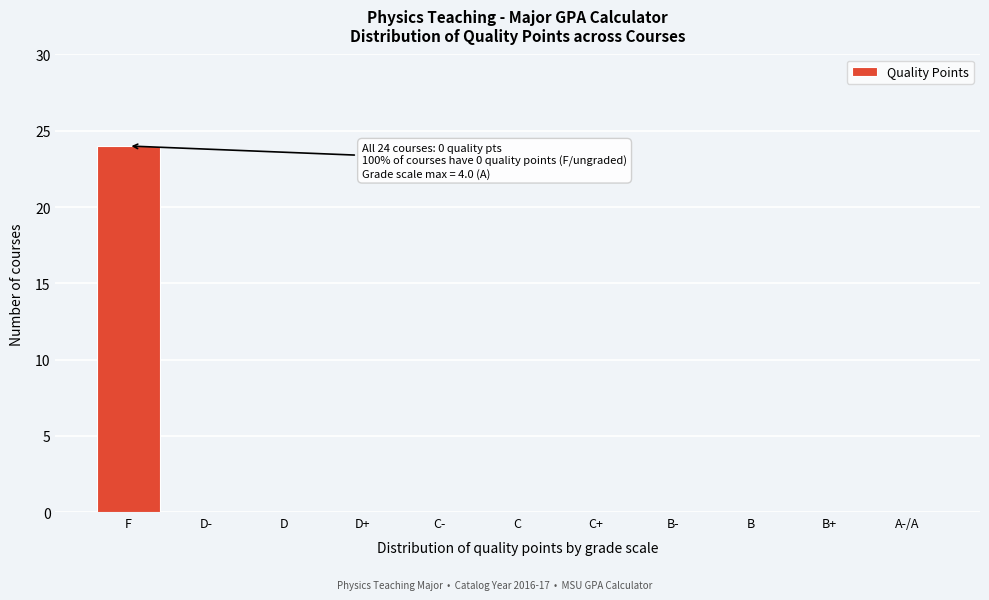

Reading left to right, what are all the values shown in this chart?

F=24	D-=0	D=0	D+=0	C-=0	C=0	C+=0	B-=0	B=0	B+=0	A-/A=0